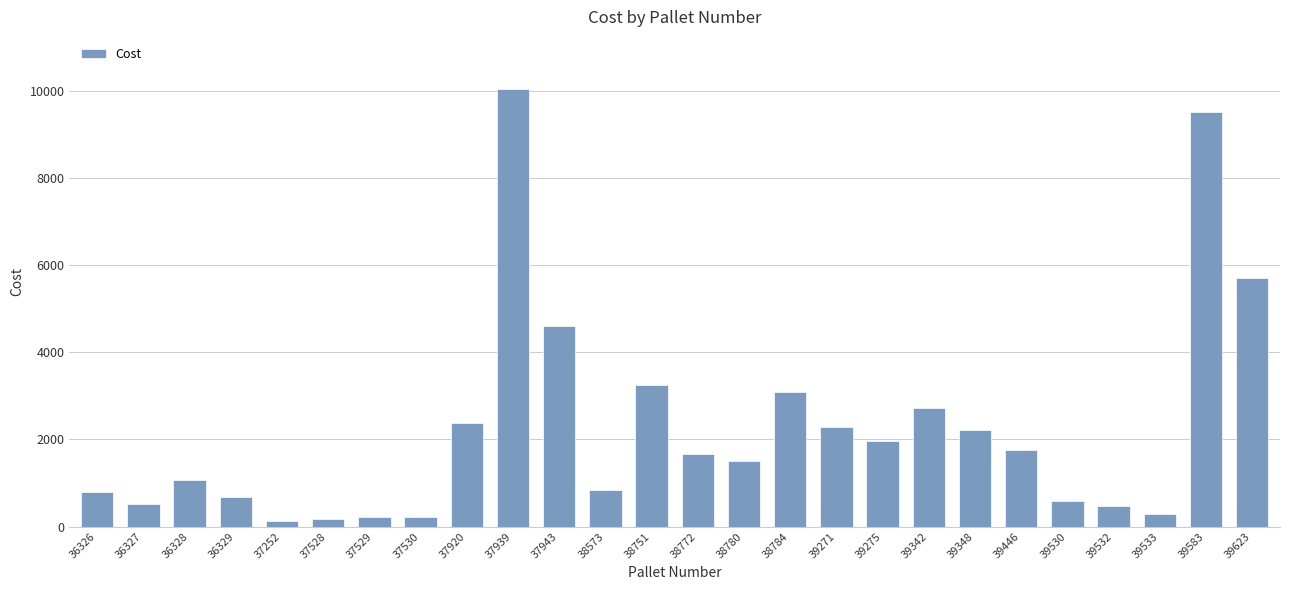

Which label corresponds to the largest value in the chart?

37939